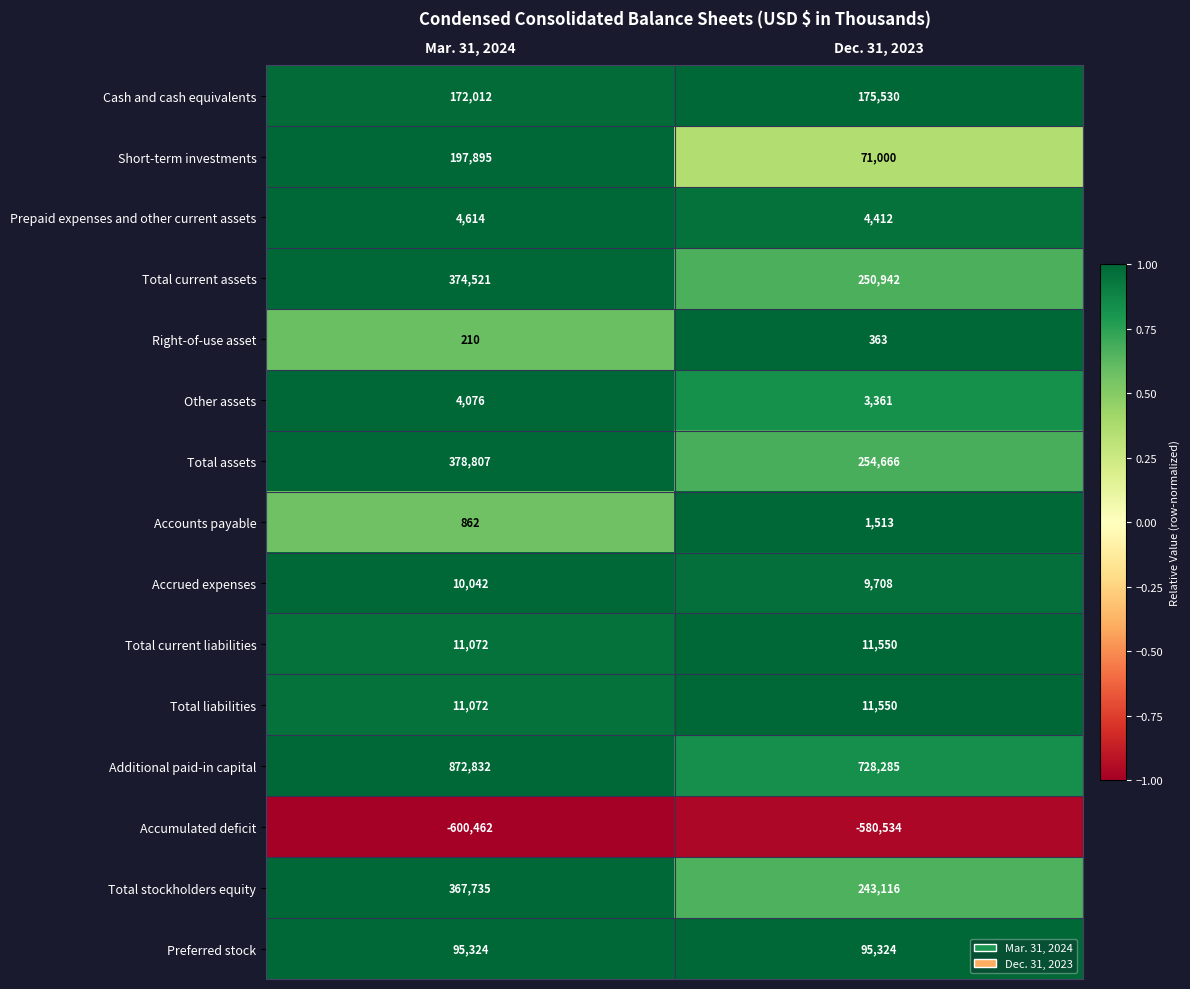

Which series has the widest spread of values?

Additional paid-in capital